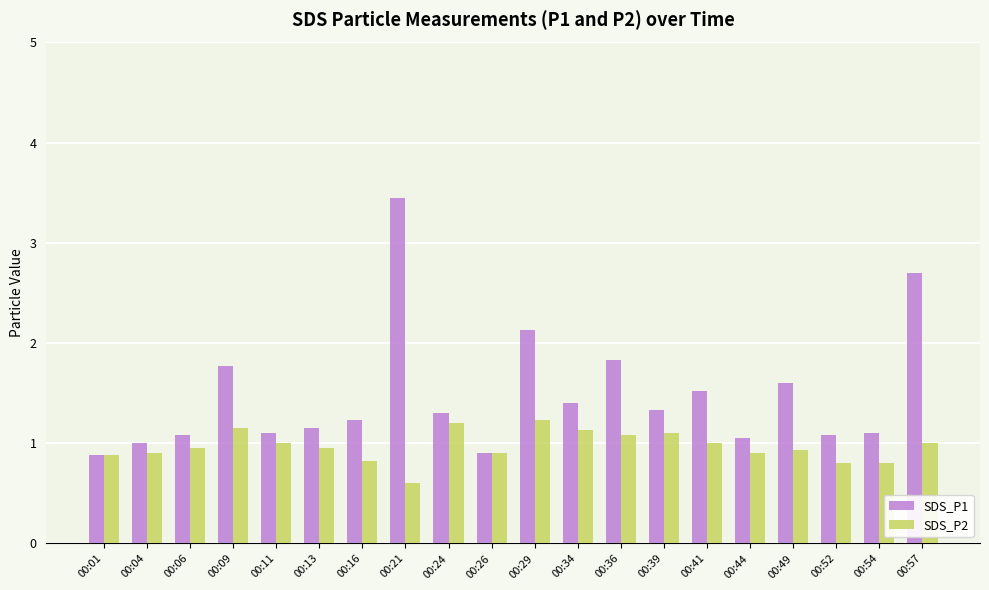

What is the difference between the highest and lowest values at 00:41?

0.5